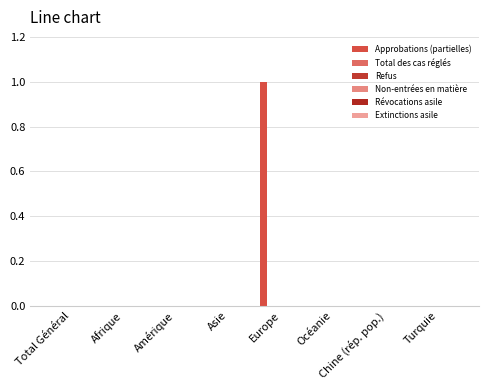

Count the number of categories in the chart.

8